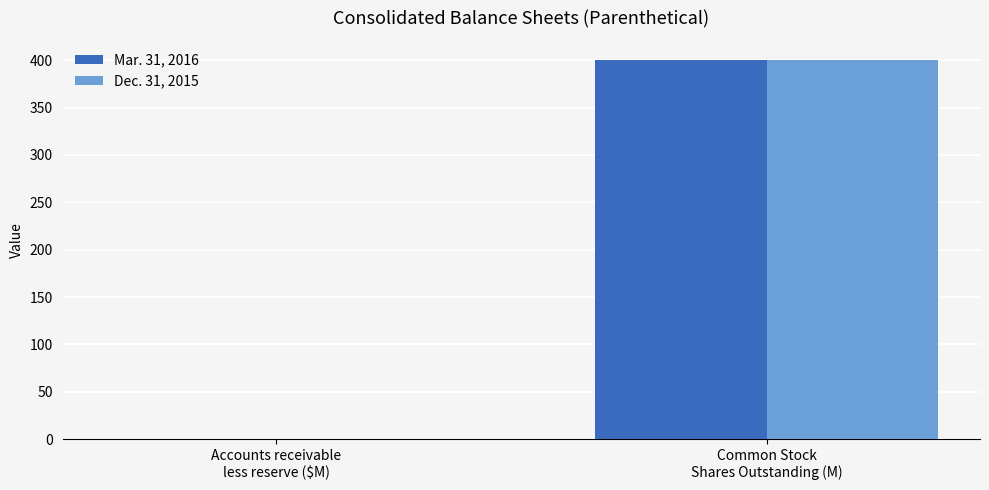

How many categories are shown in the chart?

2